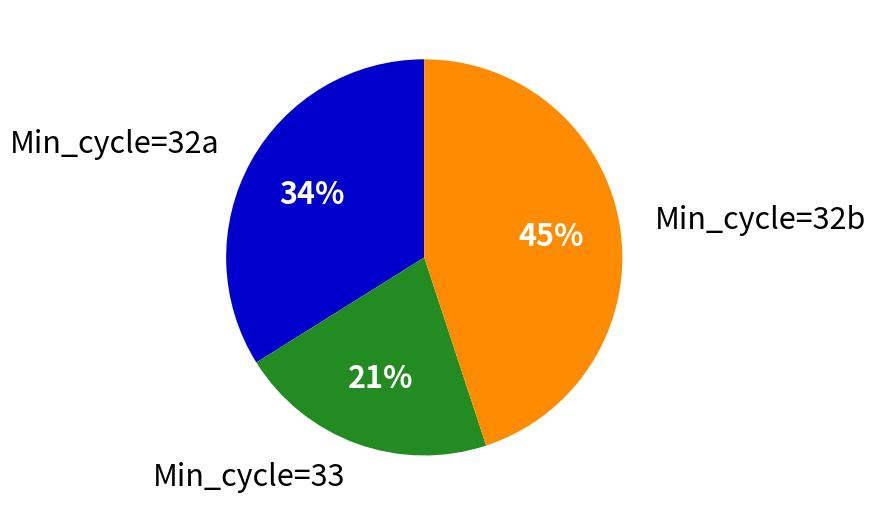

True or false: Min_cycle=32b accounts for 39% of the total.

False